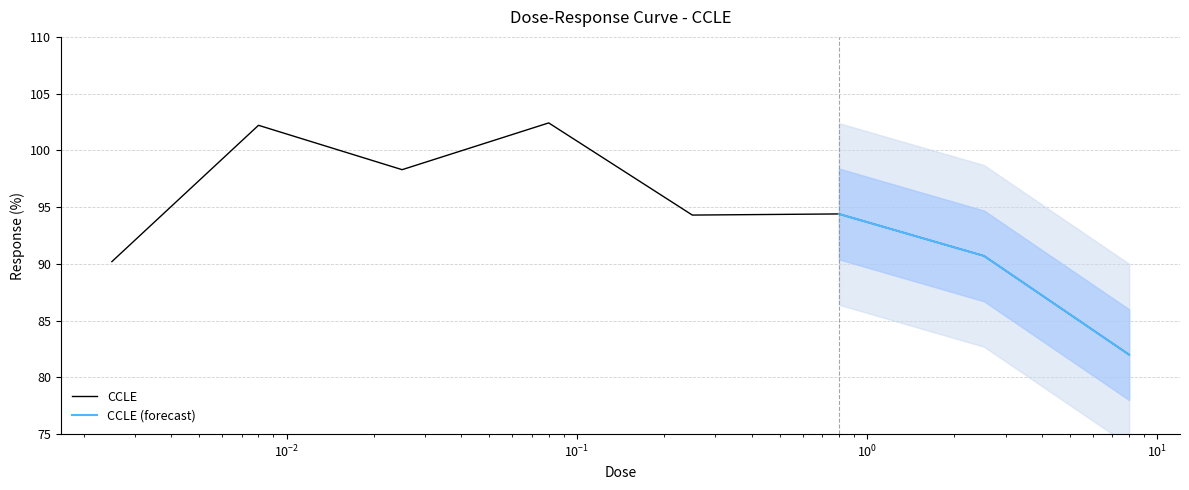

At which category does the data reach its first local peak?

0.008